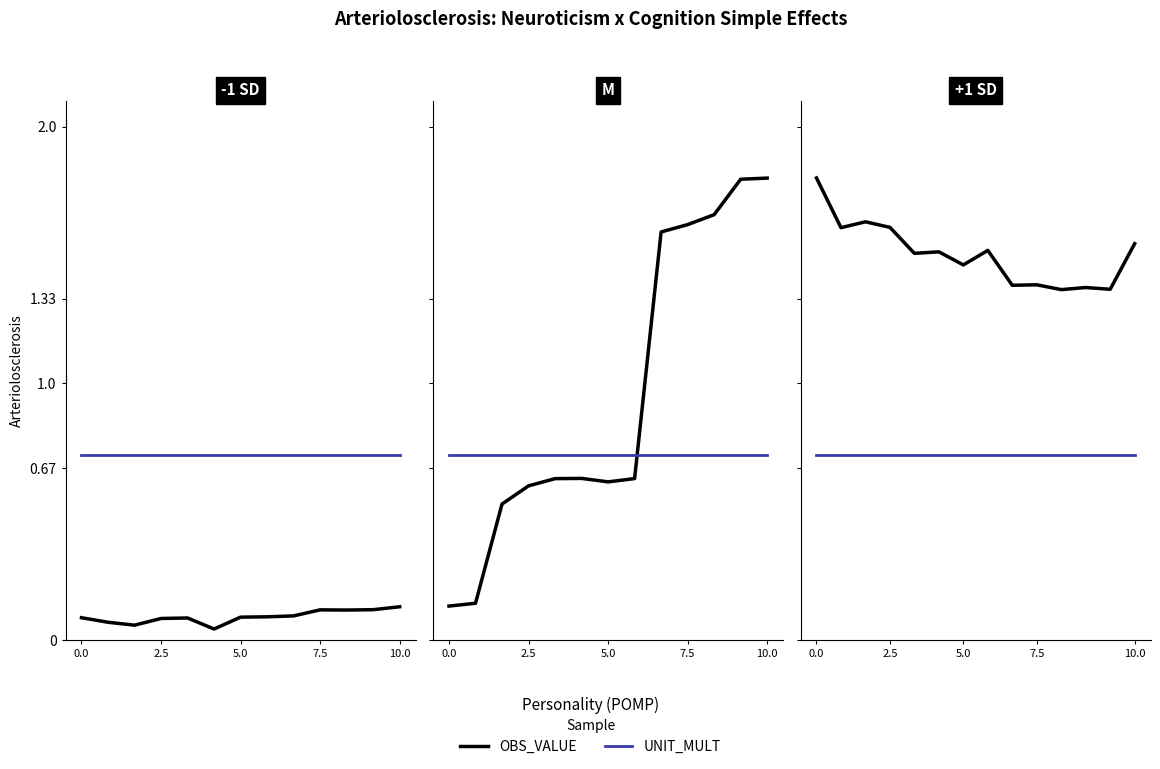

What is the difference between the highest and lowest values at 7?

0.8